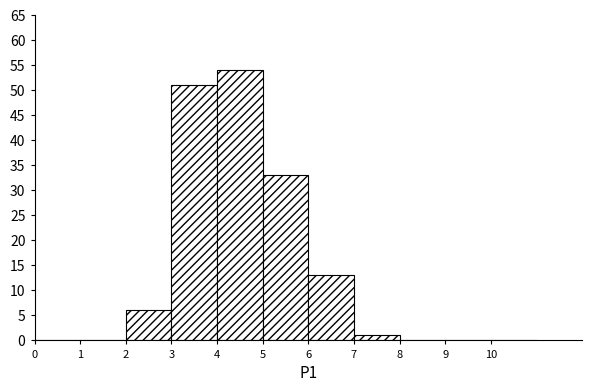

Over which range of the x-axis is the bar tallest?

4 to 5